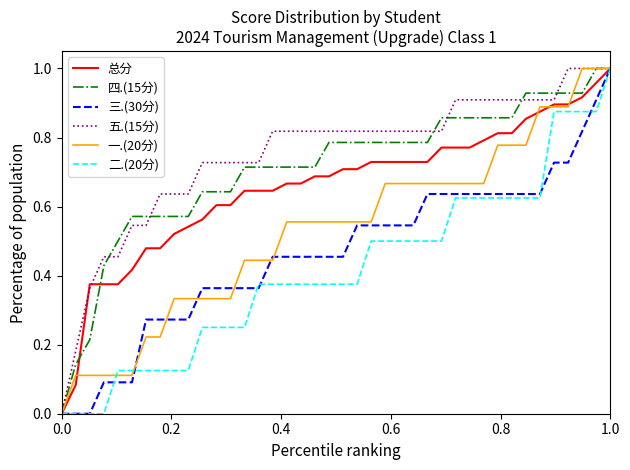

True or false: 一.(20分) and 五.(15分) intersect in this chart.

False